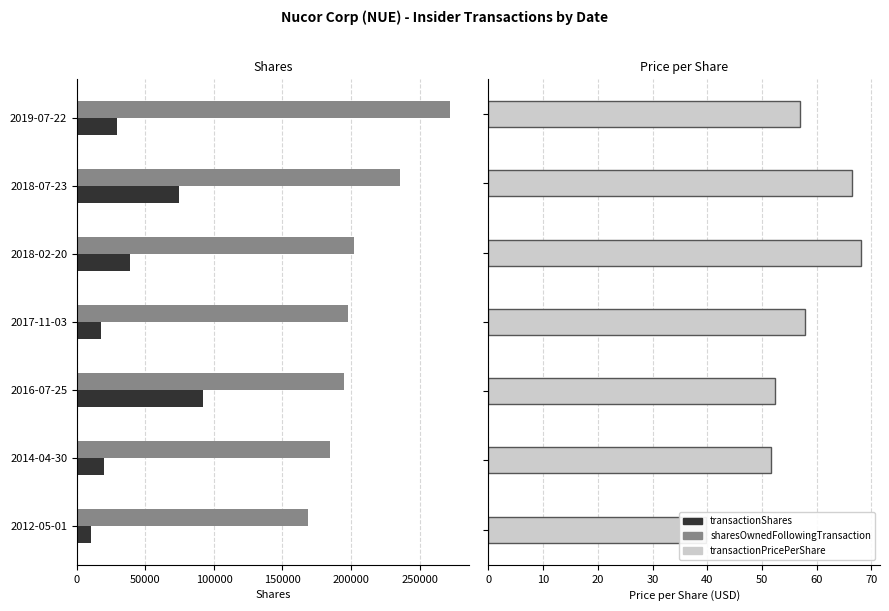

What is the difference between the maximum and second lowest values in the transactionPricePerShare series?

16.5